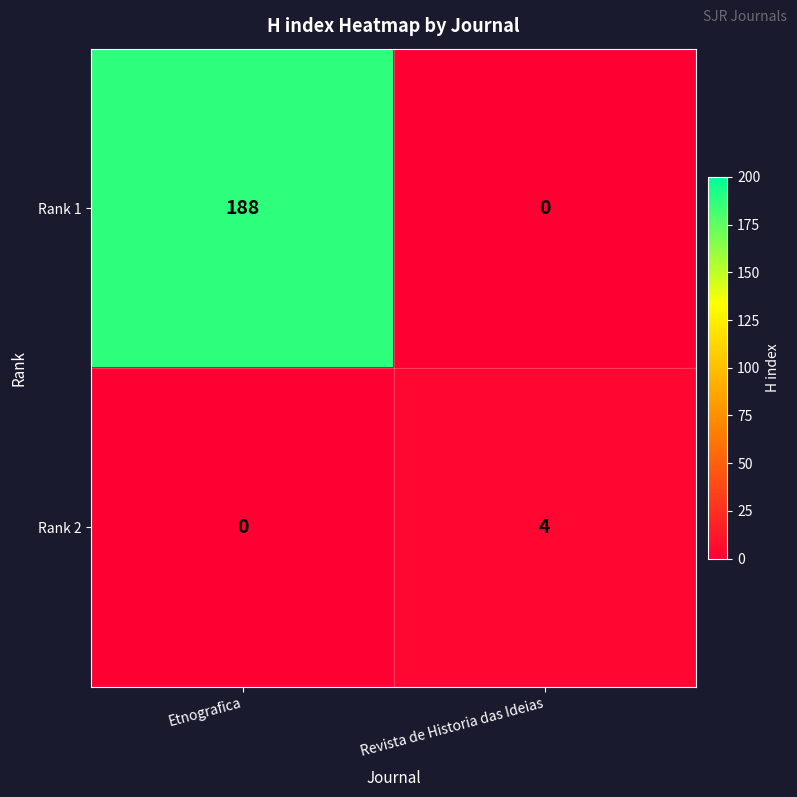

How many distinct data groups are displayed?

2